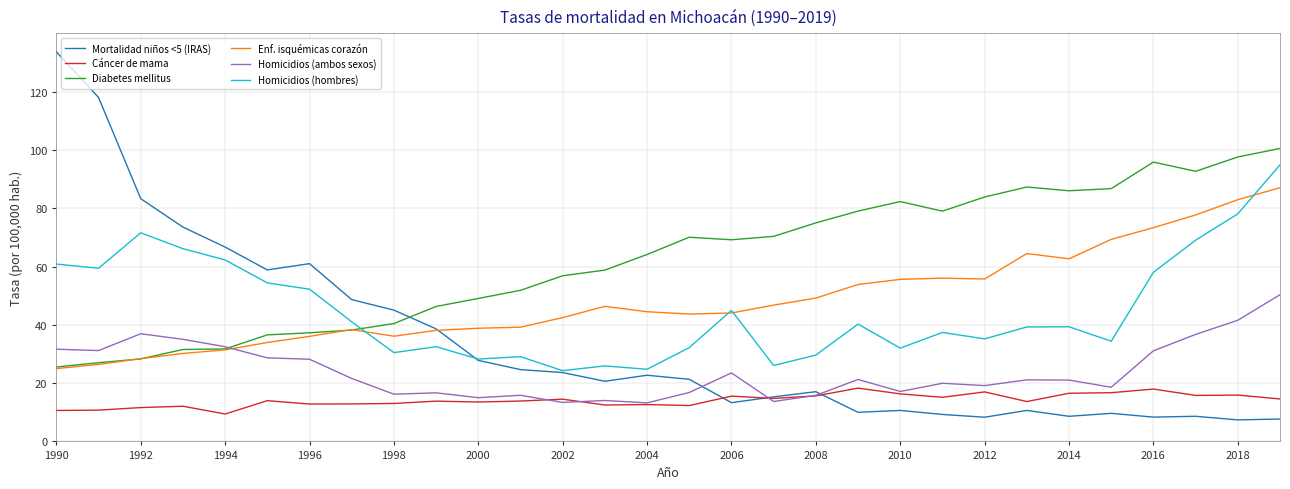

What is the difference between the second highest and minimum values in the Homicidios (ambos sexos) series?

28.3